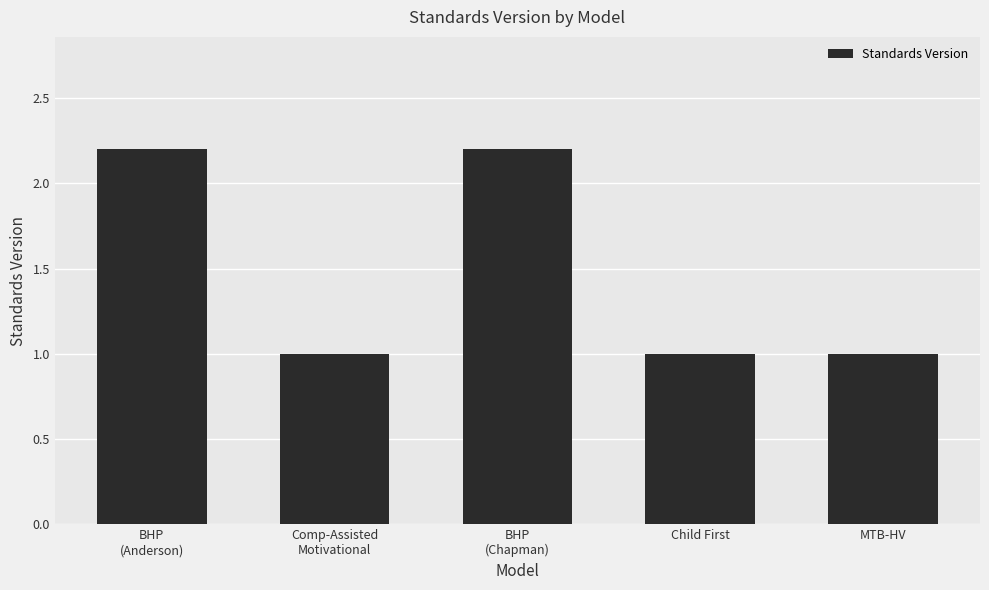

Count the number of categories in the chart.

5